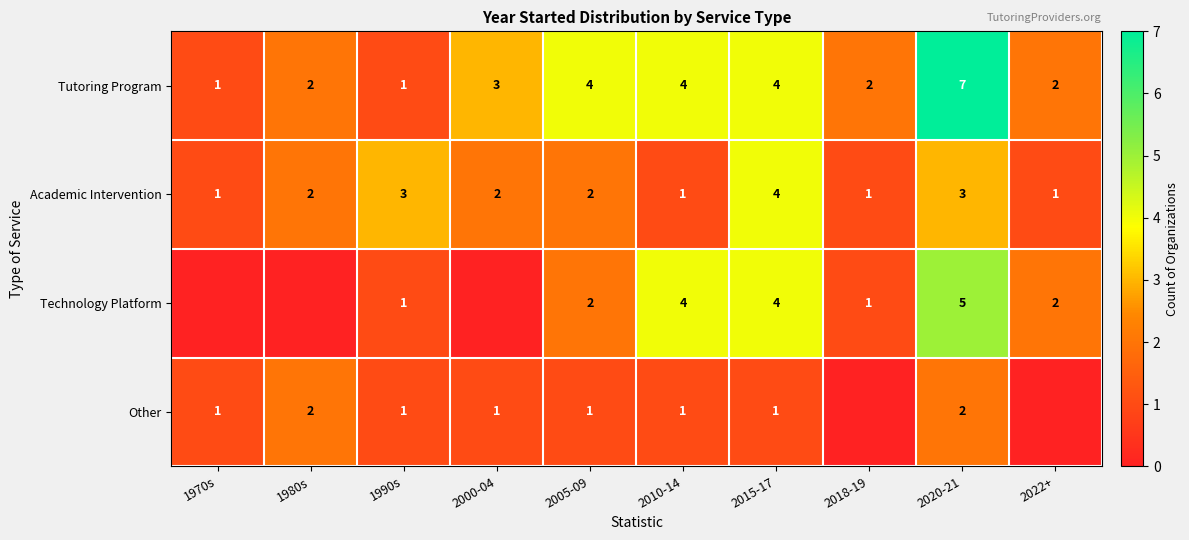

The value of Other at 1990s is 1. True or false?

True